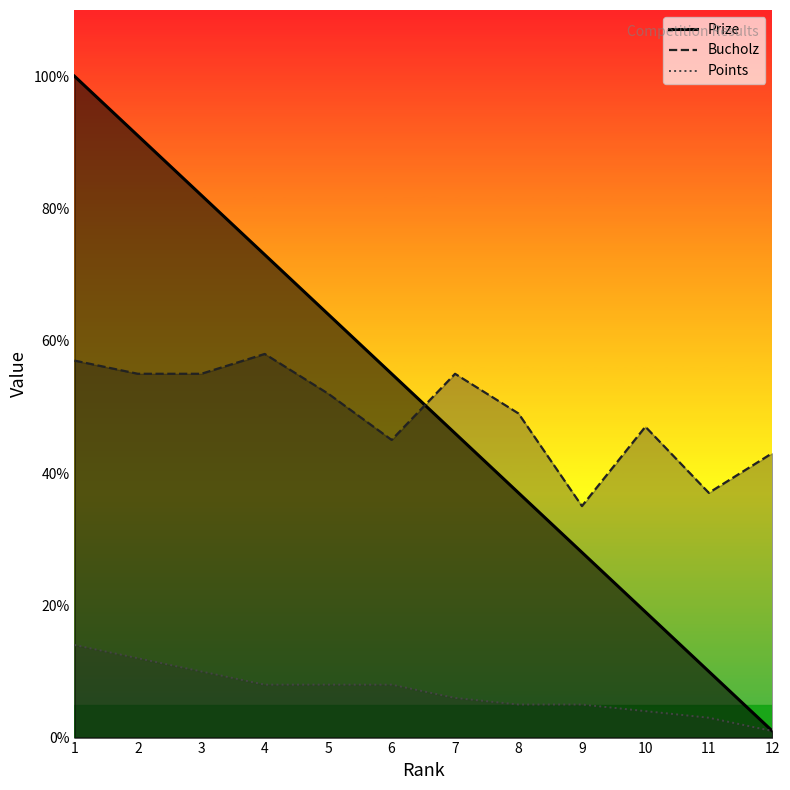

What is the average value of the Points series?

7